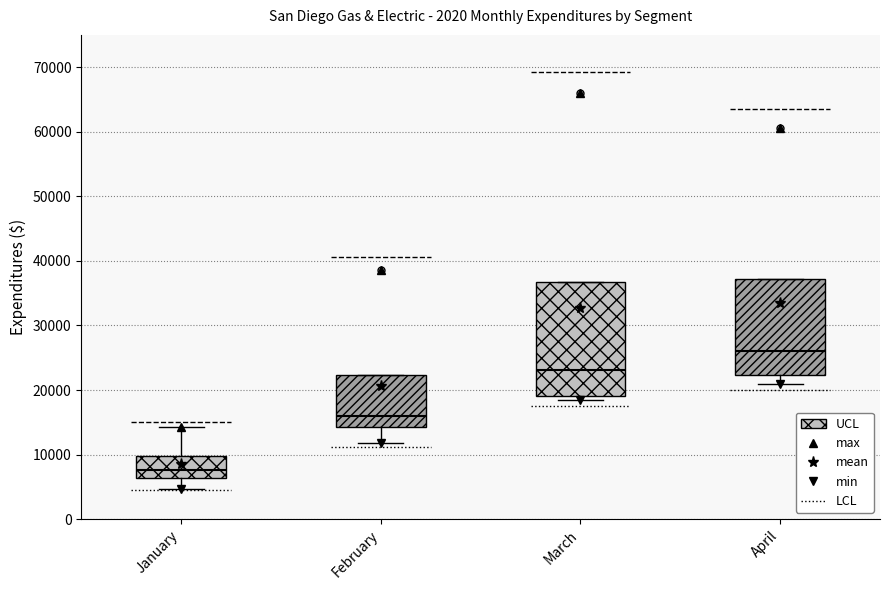

Reading left to right, transcribe this box plot: for each box, give where its median line is, the range the box spans, and where its two whiskers end, as read against the y-axis. The values are not printed on the chart, so give them approximately, as read against the axis.

January: median 8000, box 6000 to 10000, whiskers 5000 to 14000
February: median 16000, box 14000 to 22000, whiskers 12000 to 22000
March: median 23000, box 19000 to 37000, whiskers 18000 to 37000
April: median 26000, box 22000 to 37000, whiskers 21000 to 37000